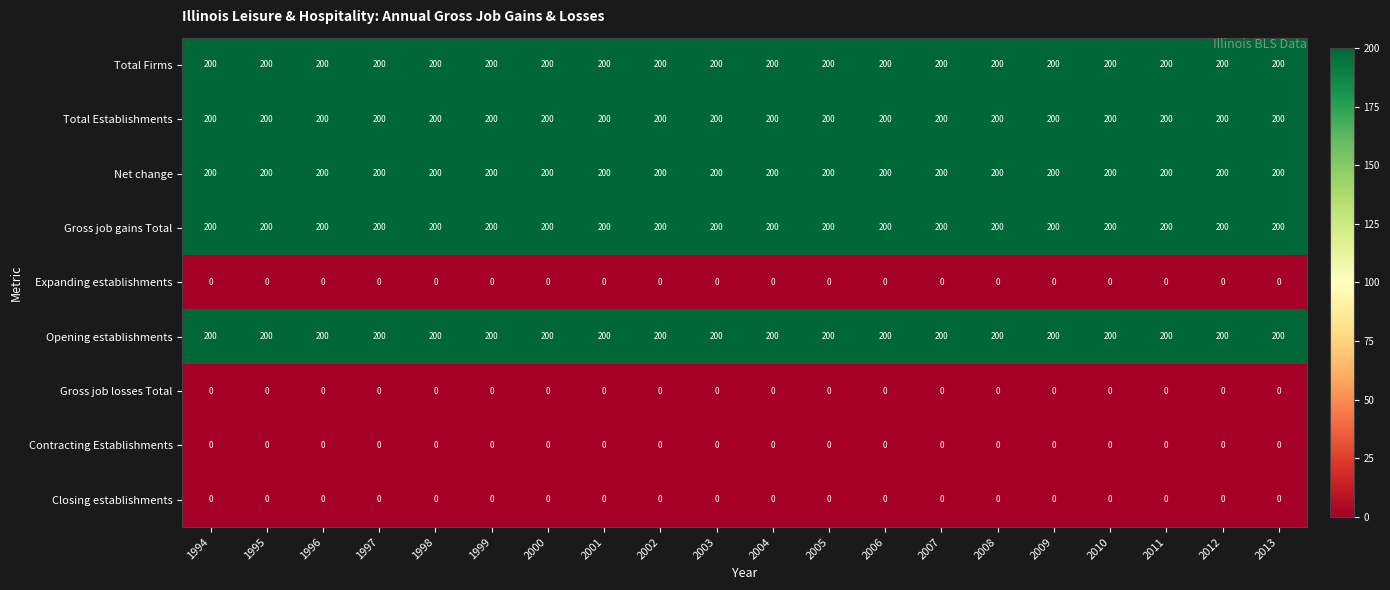

At how many categories does at least one series exceed 146?

20